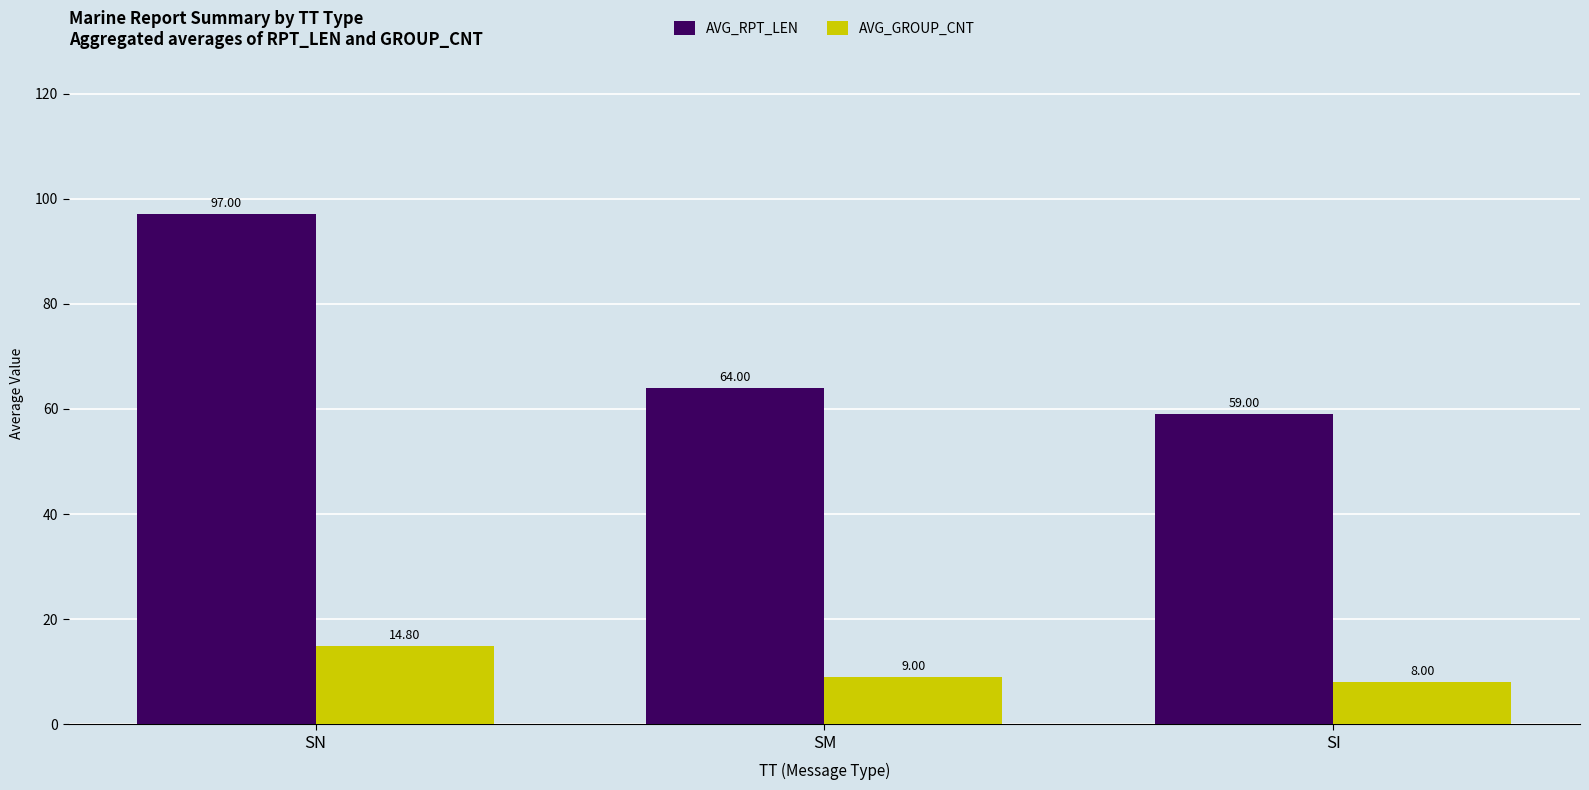

Which series changed the most between SM and SI?

AVG_RPT_LEN